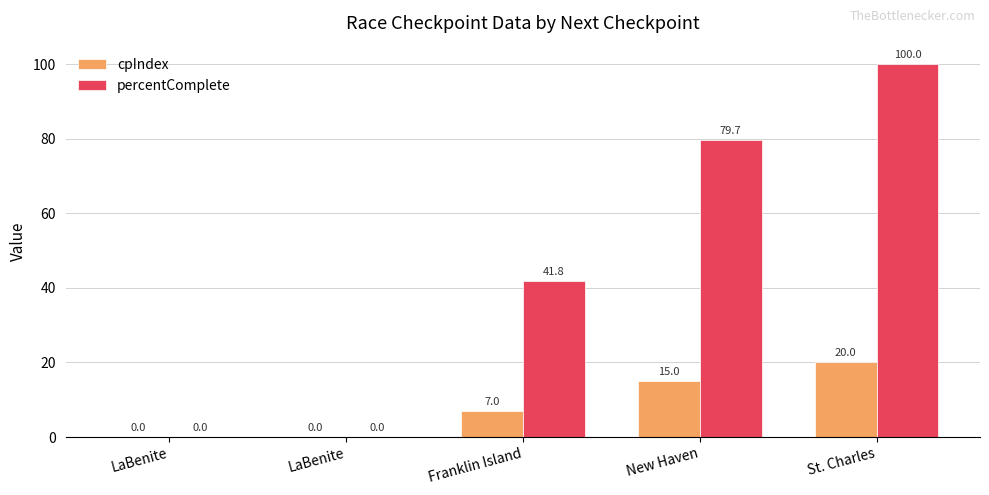

What is the difference between the maximum and minimum values in the percentComplete series?

100.0